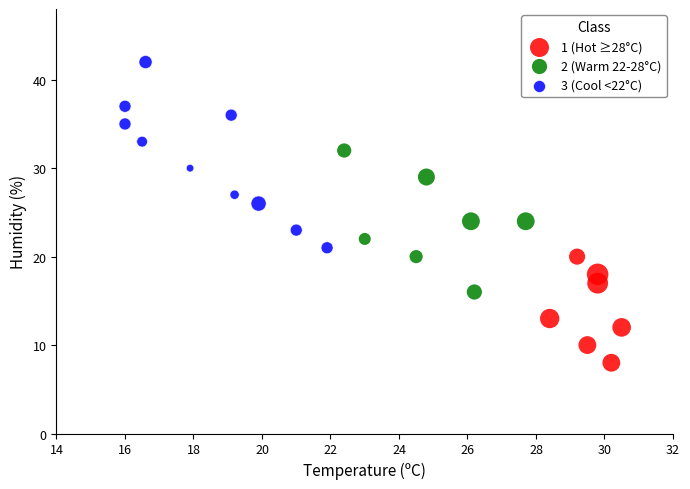

Which series has the widest spread of Y values?

3 (Cool <22°C)